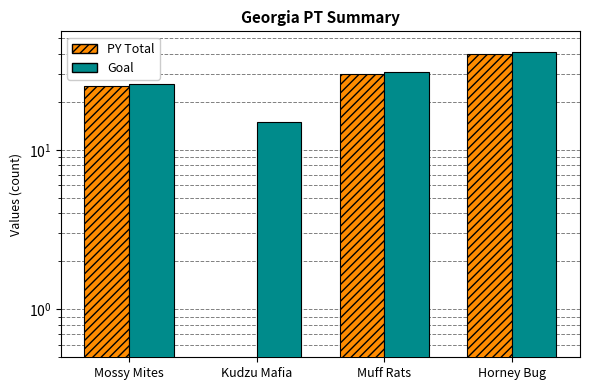

At which category is the sum across all series the highest?

Horney Bug